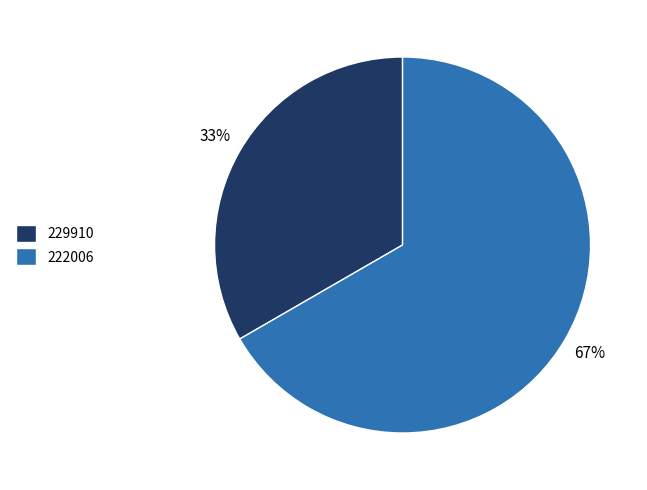

To the nearest percent, what is the combined percentage of 229910 and 222006?

100%